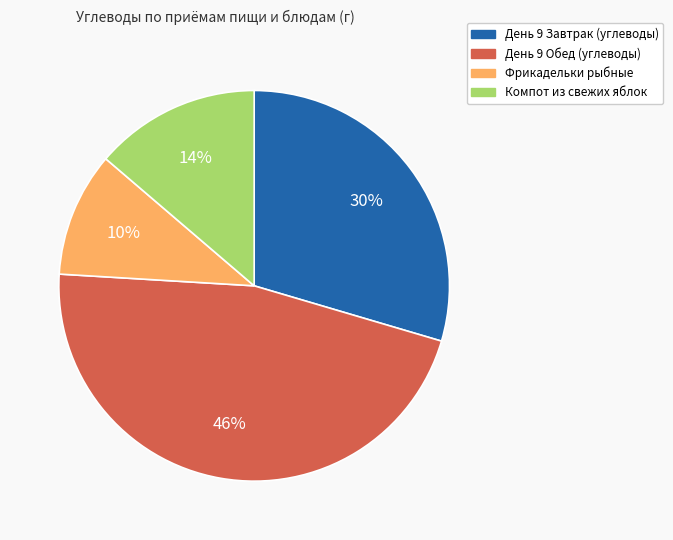

To the nearest percent, what portion does Компот из свежих яблок represent?

14%